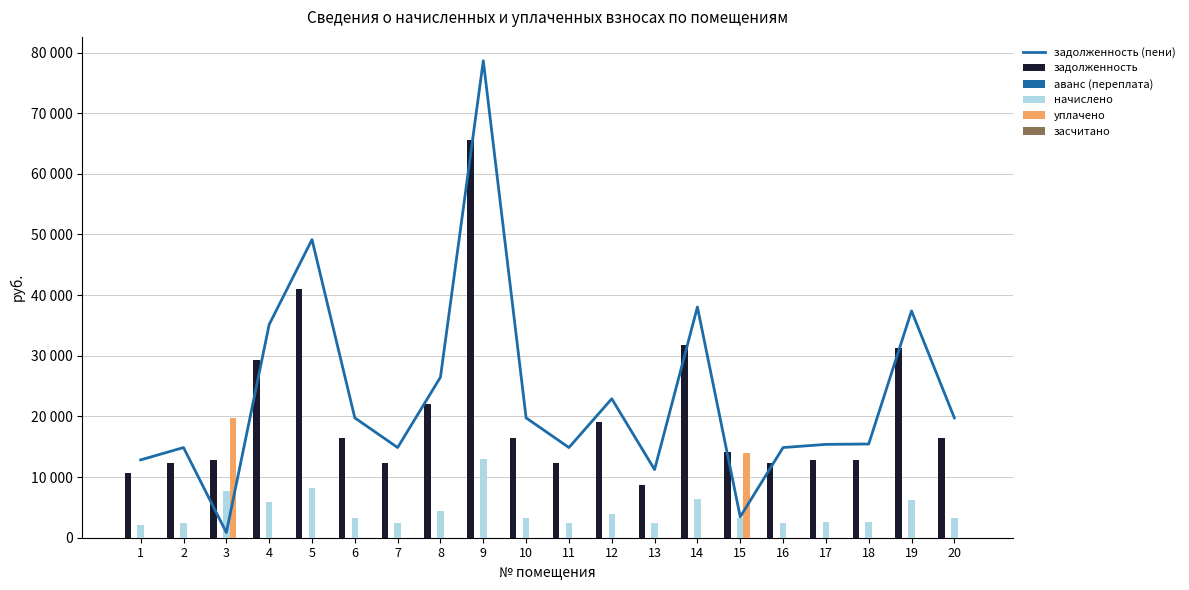

Between 3 and 6, which series saw the biggest shift?

уплачено